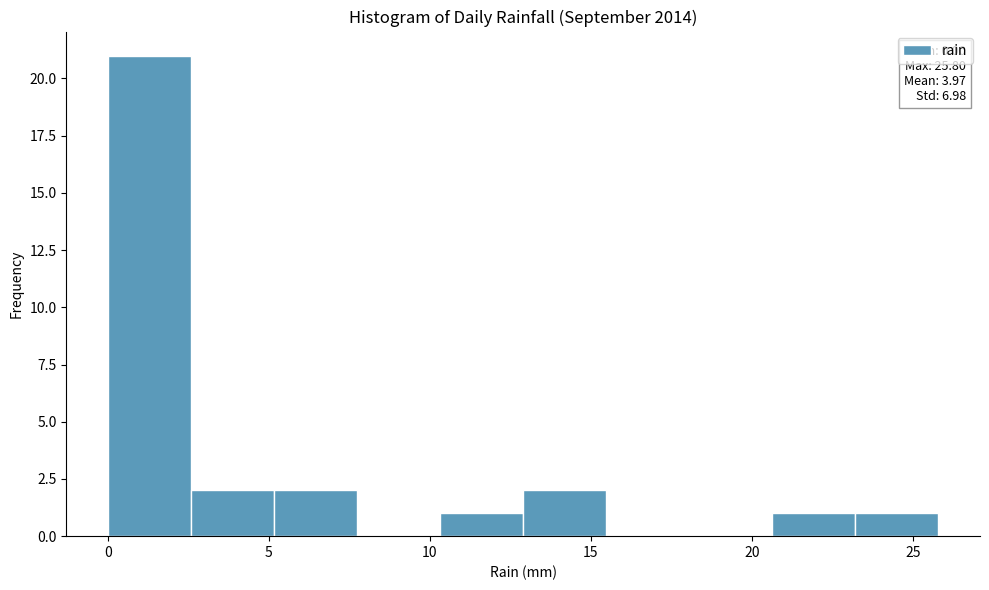

Which range on the x-axis has the tallest bar?

0.0 to 2.5